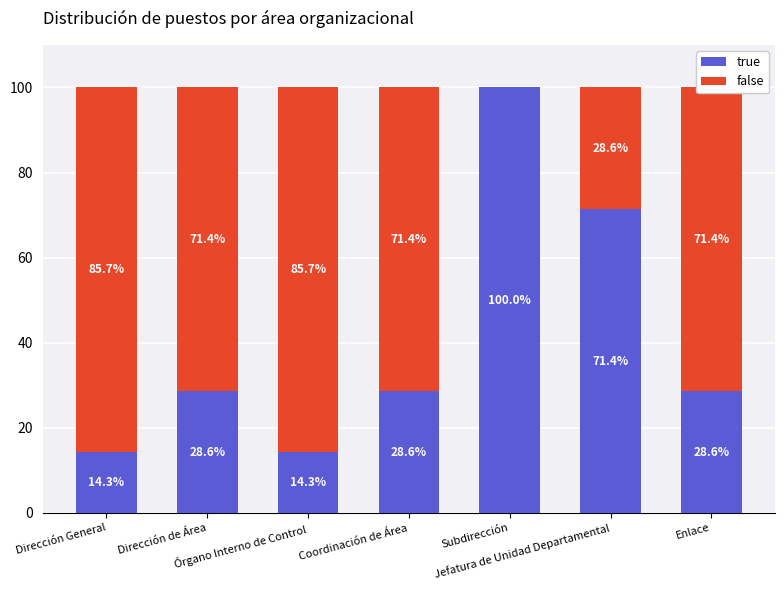

How many values in the true series exceed 28?

5